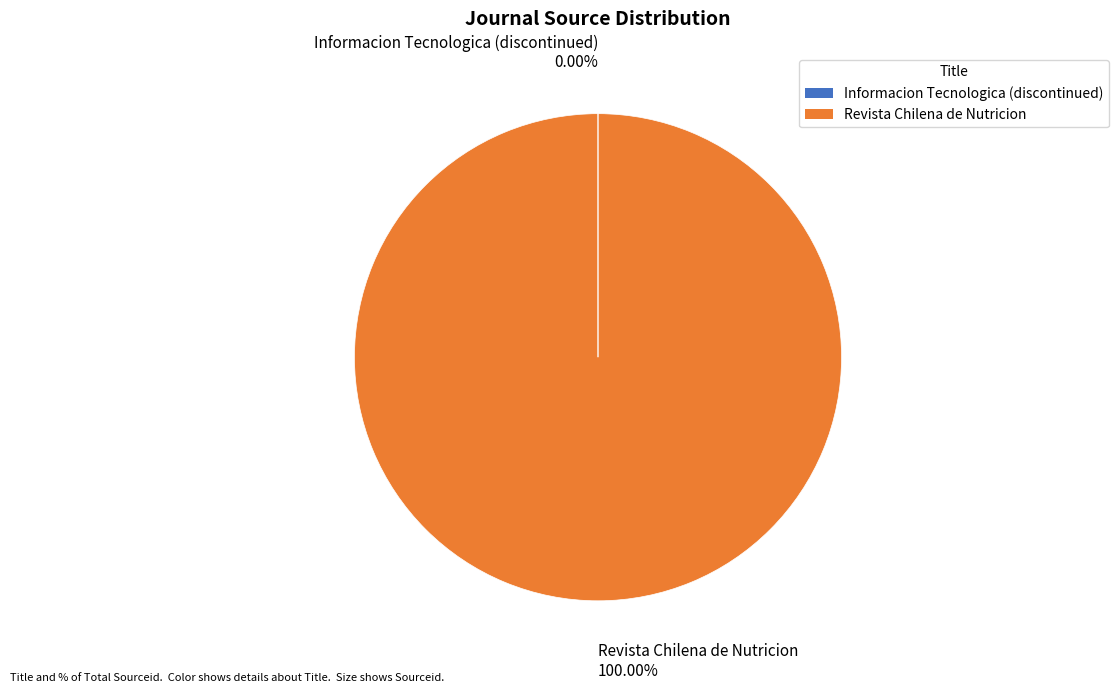

Which slice is the largest?

Revista Chilena de Nutricion